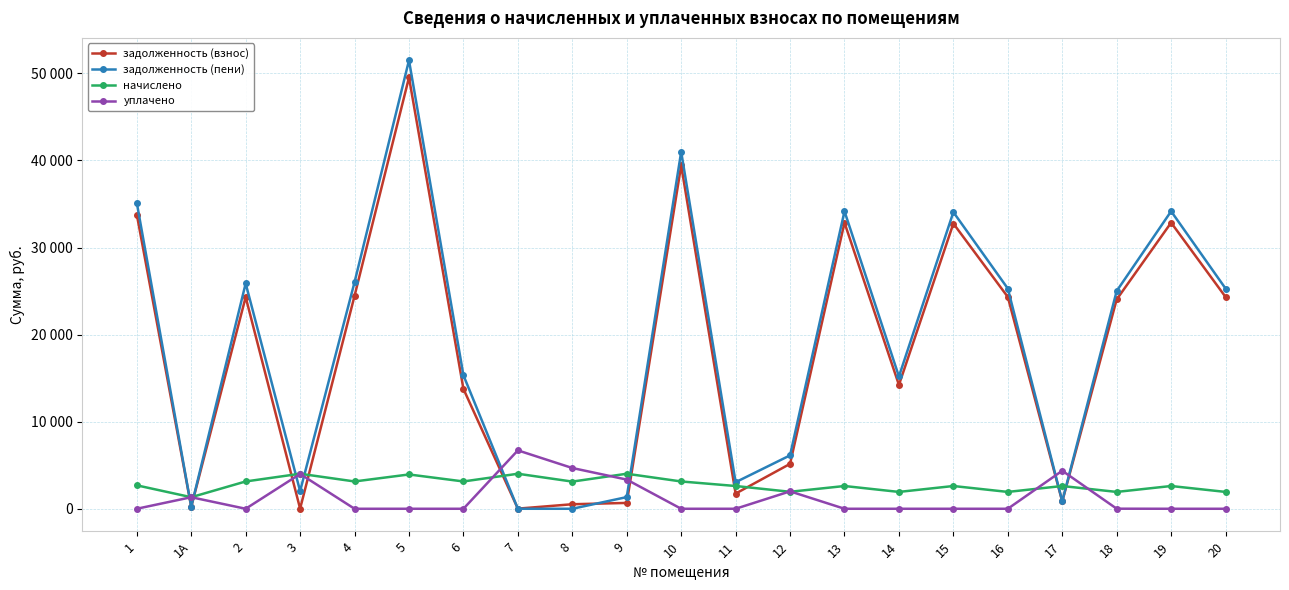

In уплачено, how many points are lower than both neighbors (excluding endpoints)?

1